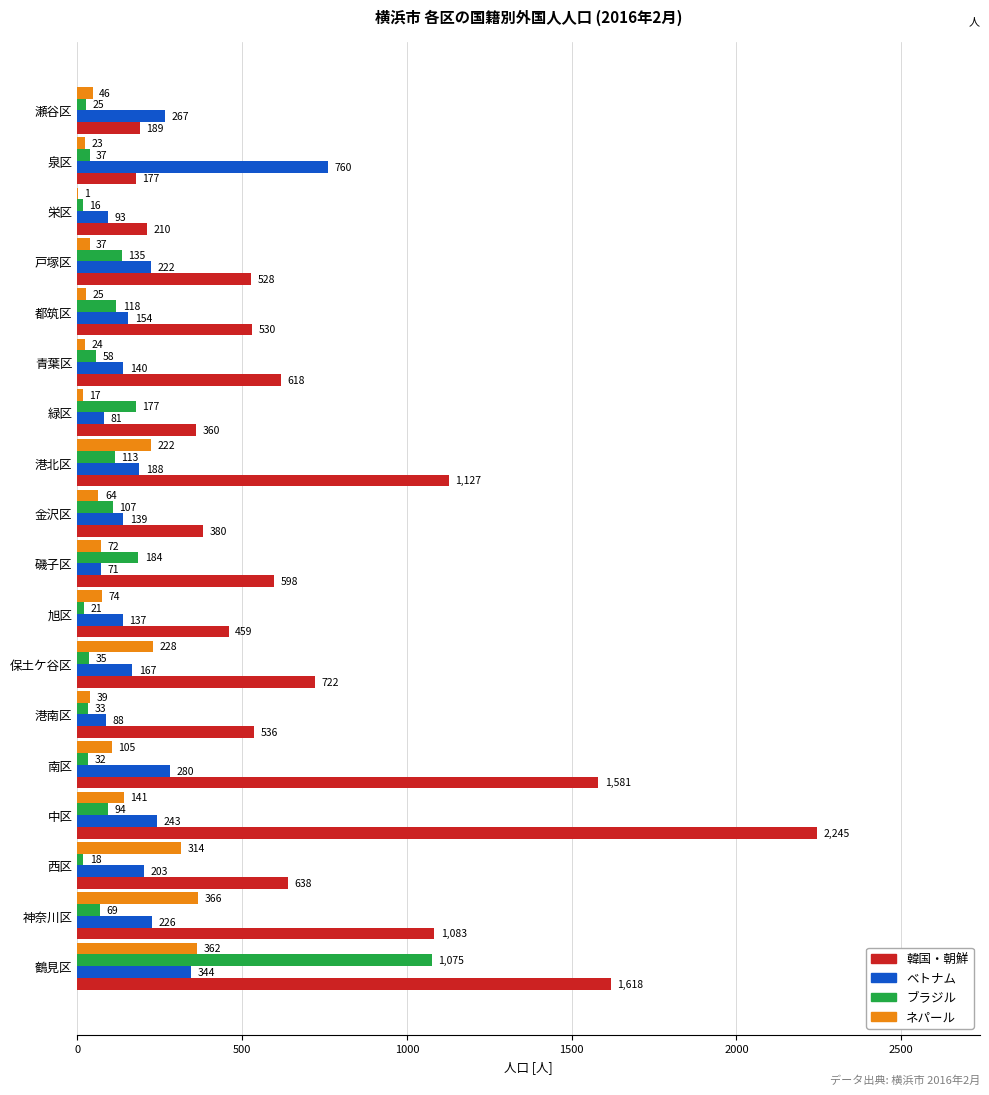

Is it true that ベトナム equals 81 at 緑区?

True